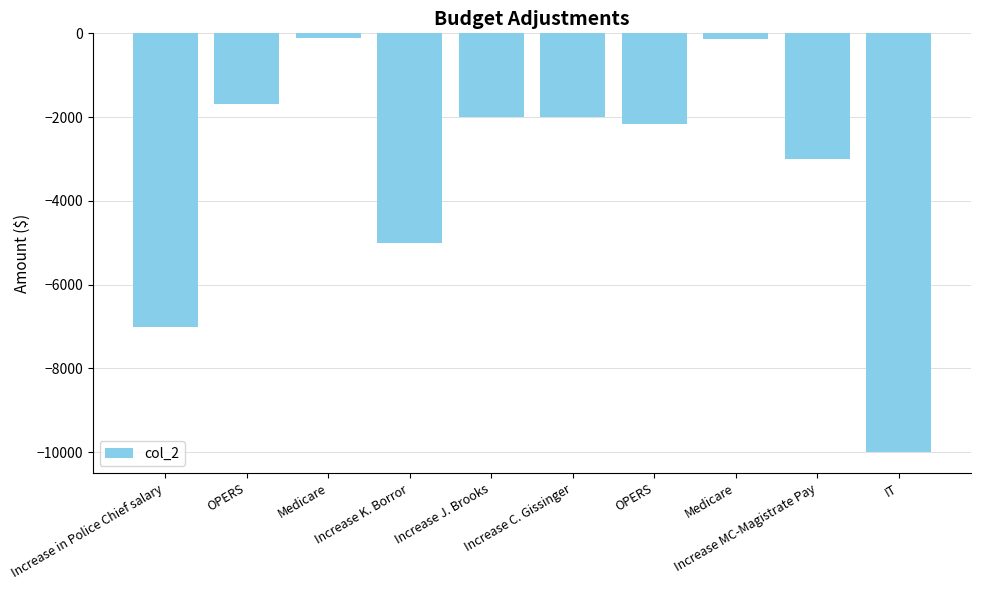

Does the chart contain stacked bars?

No